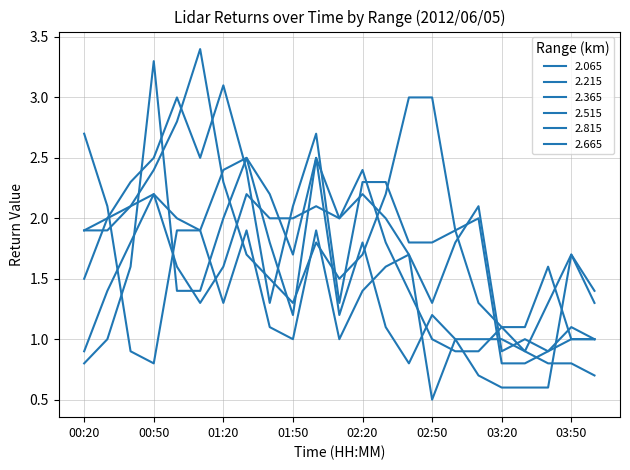

How many times do 2.815 and 2.515 cross each other?

4